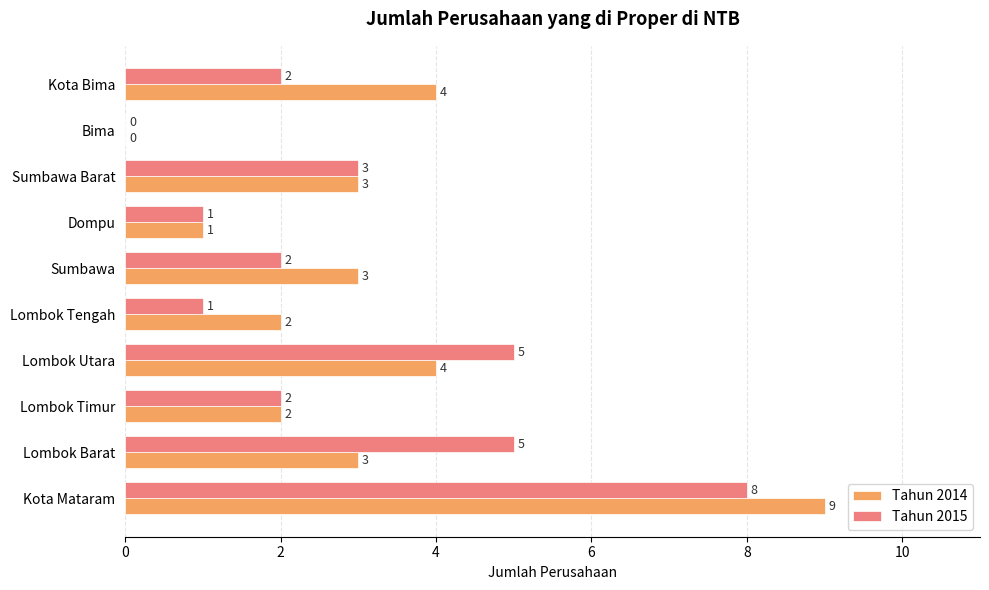

Which series has the widest spread of values?

Tahun 2014